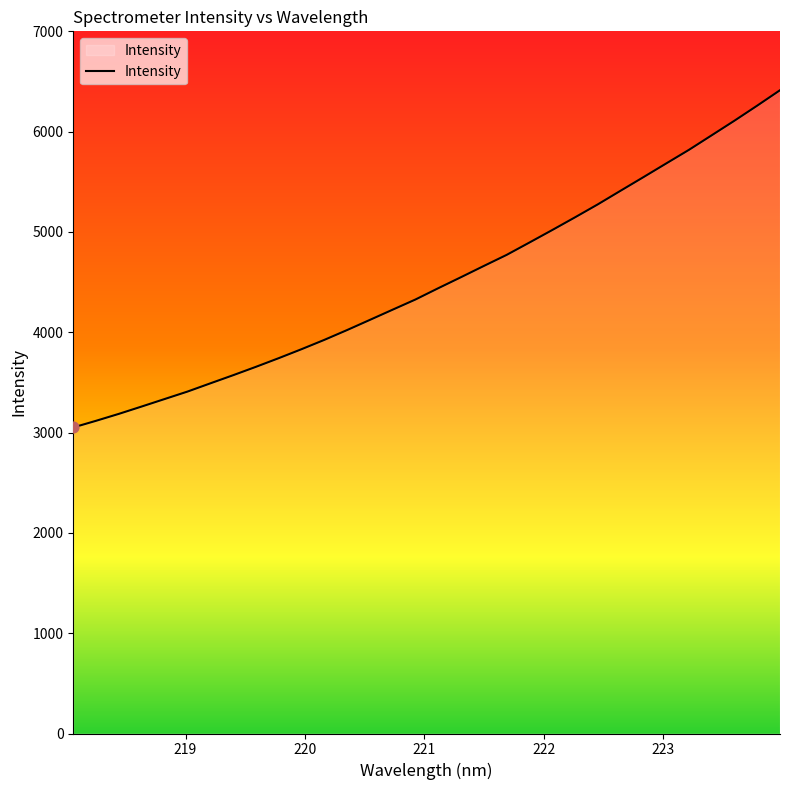

What is the greatest value displayed?

6412.9